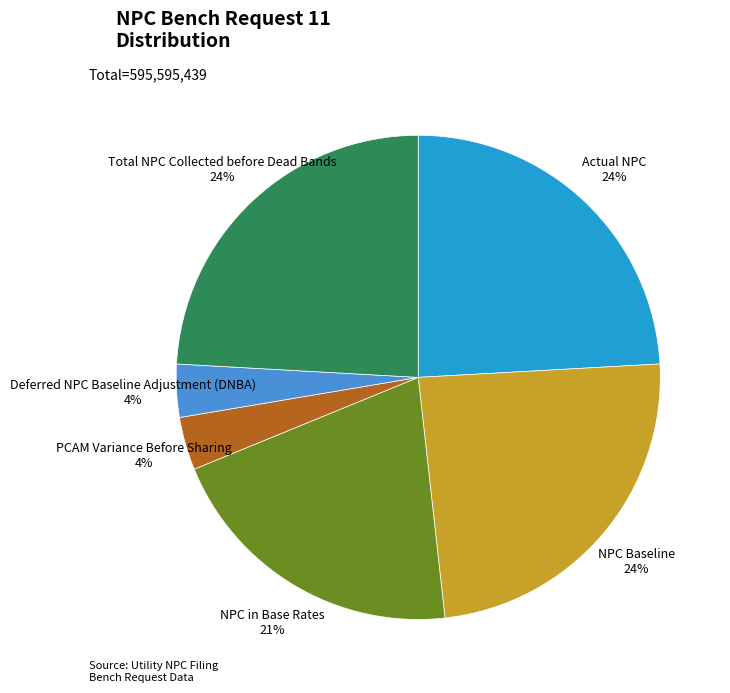

Does any single category account for the majority?

No